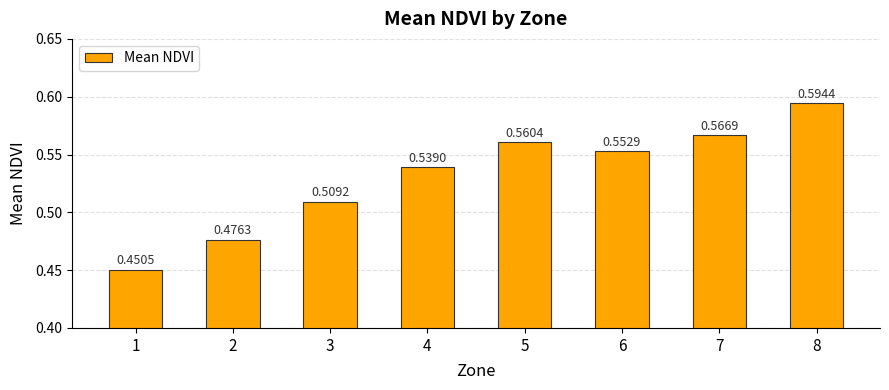

What is the sum of all values?

4.2